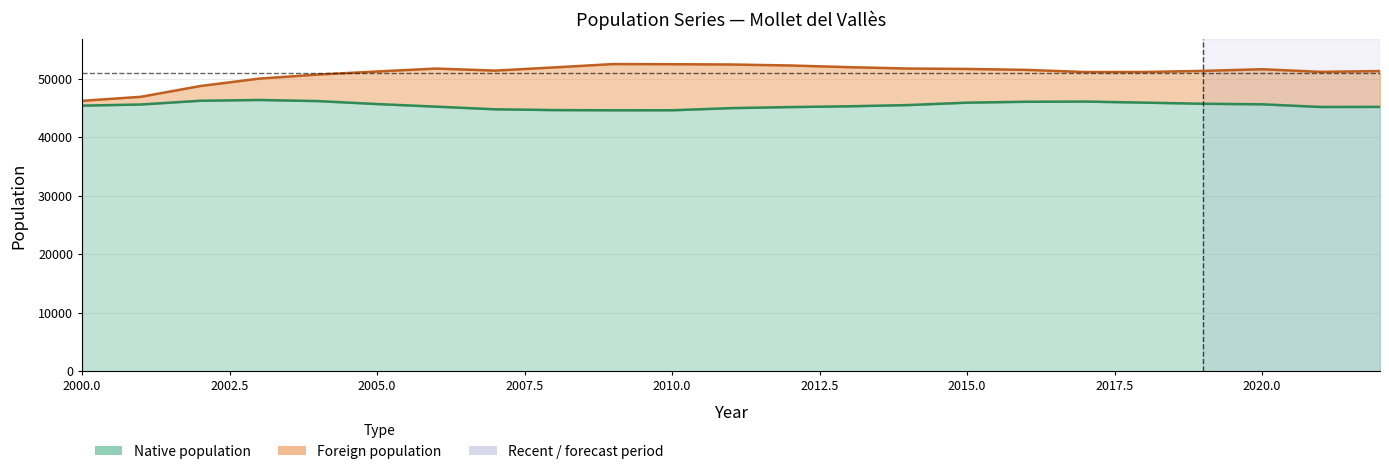

Where is the first local minimum?

2007